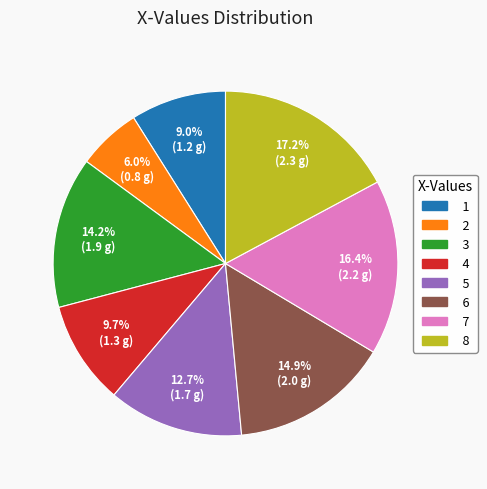

Is it true that 6 is 25% of the pie?

False